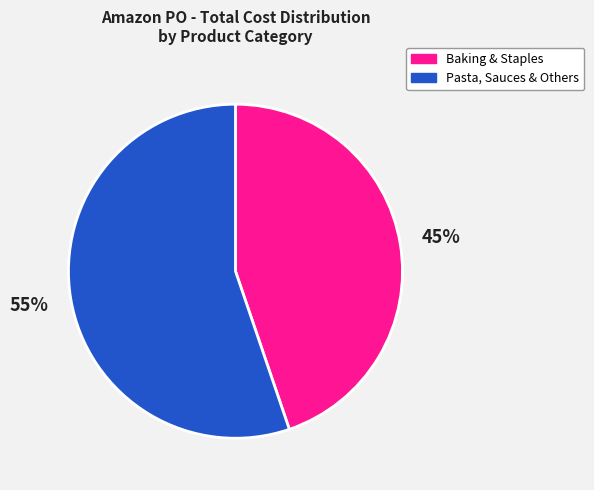

Is there a majority slice in this chart?

Yes